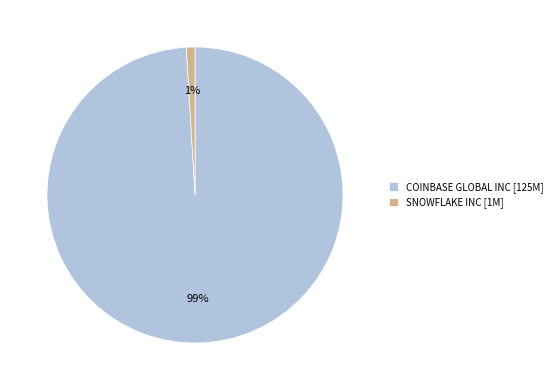

What percentage is the SNOWFLAKE INC slice, to the nearest percent?

1%